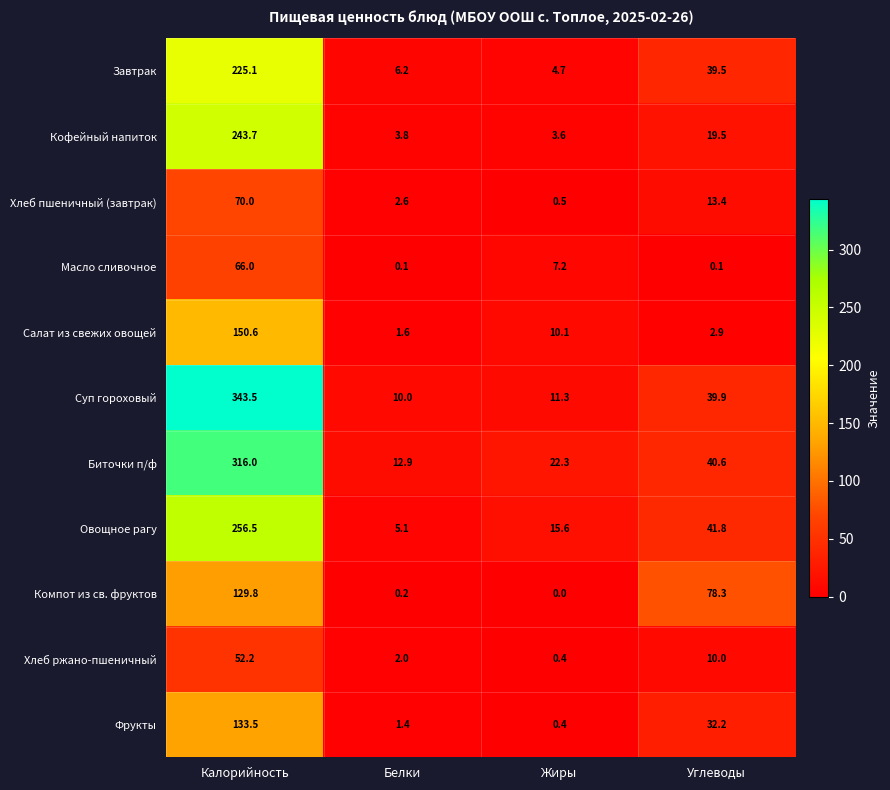

Rank the series at Калорийность from lowest to highest value.

Хлеб ржано-пшеничный, Масло сливочное, Хлеб пшеничный (завтрак), Компот из св. фруктов, Фрукты, Салат из свежих овощей, Завтрак, Кофейный напиток, Овощное рагу, Биточки п/ф, Суп гороховый